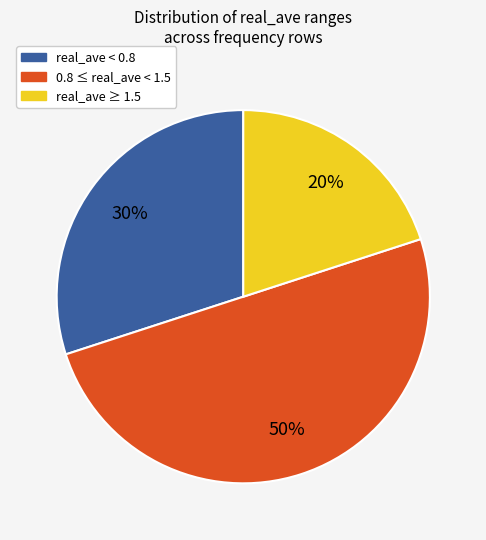

To the nearest percent, what is the difference between the largest and smallest slice percentages?

30%